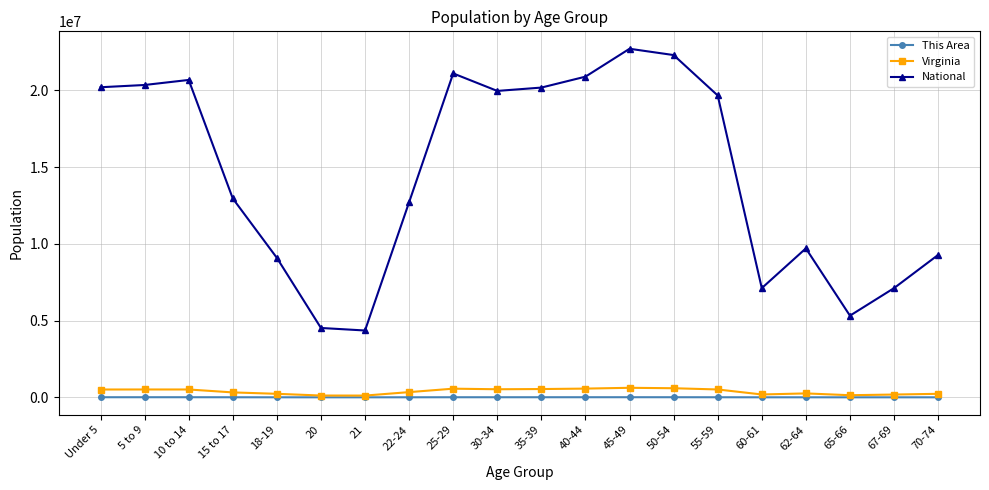

Which series has the largest total across all categories?

National